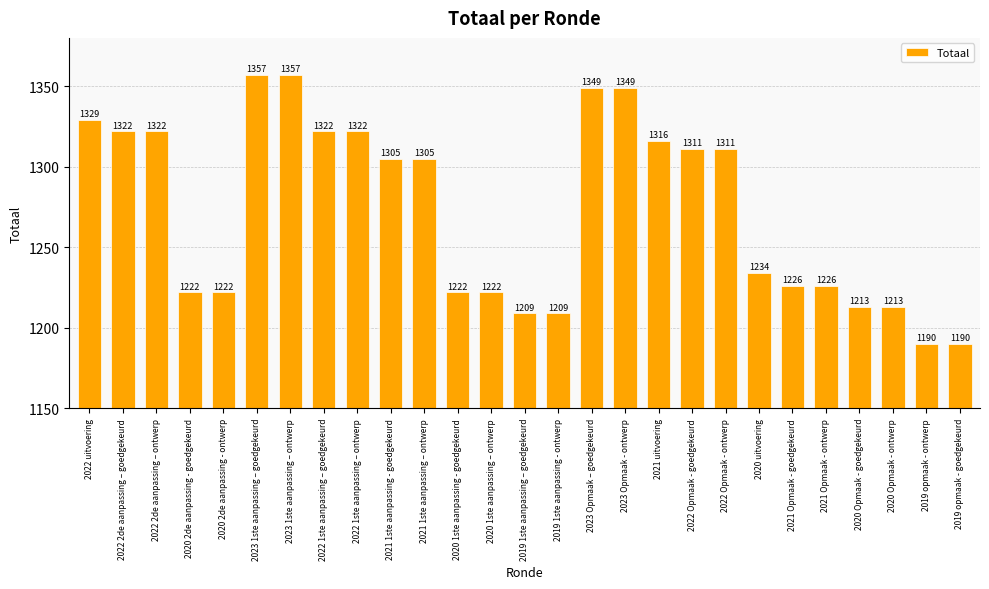

Read the value at 2020 Opmaak - goedgekeurd.

1213